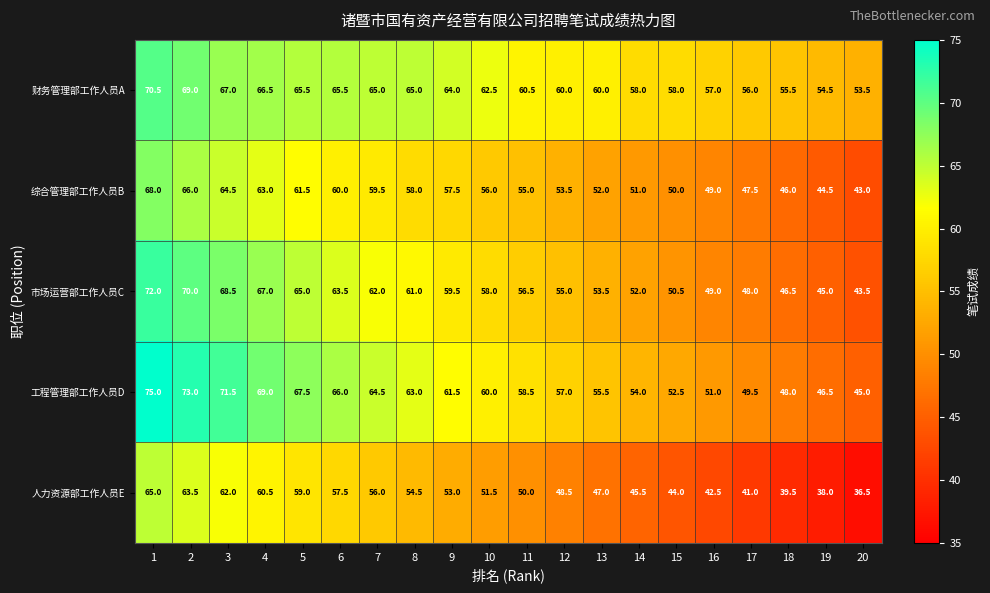

Is it true that 综合管理部工作人员B equals 64.5 at 3?

True